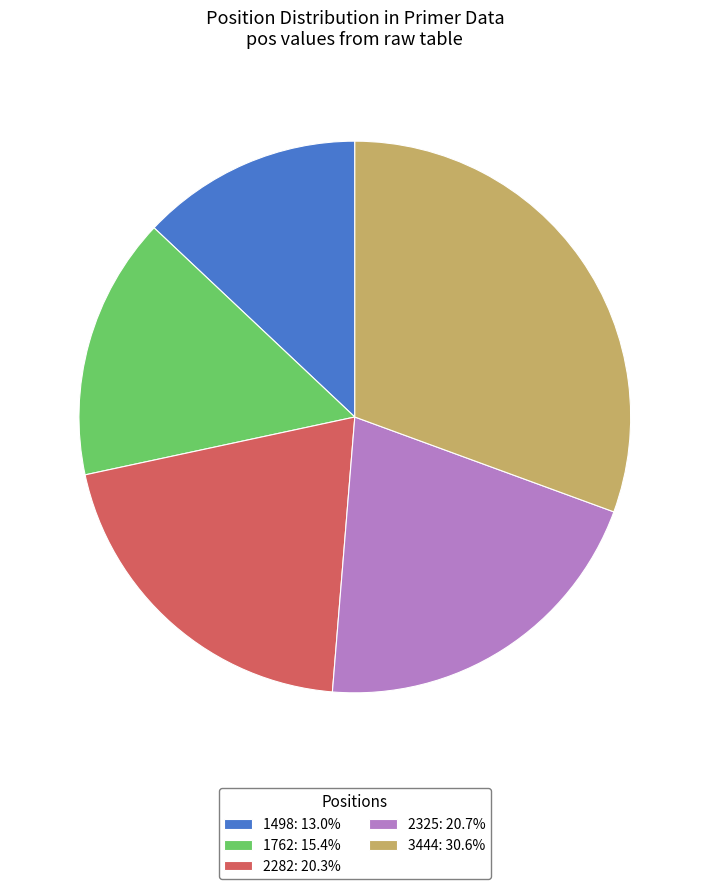

Is there a majority slice in this chart?

No